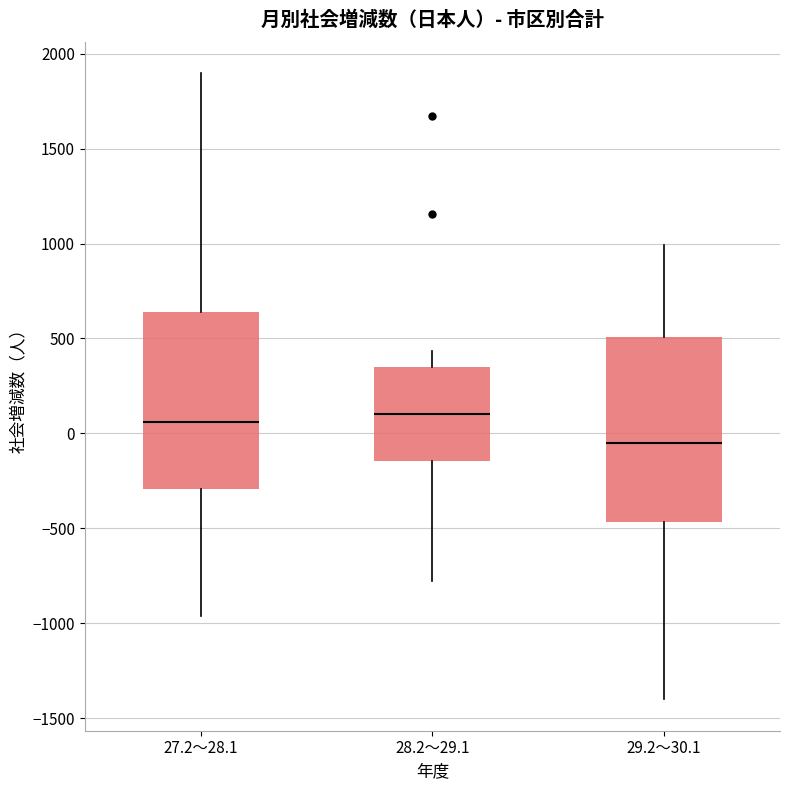

Reading left to right, read every box against the y-axis: the position of its median line, the range the box covers, and the ends of its whiskers. The values are not printed on the chart, so give them approximately, as read against the axis.

27.2～28.1: median 50, box -300 to 650, whiskers -950 to 1900
28.2～29.1: median 100, box -150 to 350, whiskers -750 to 450
29.2～30.1: median -50, box -450 to 500, whiskers -1400 to 1000